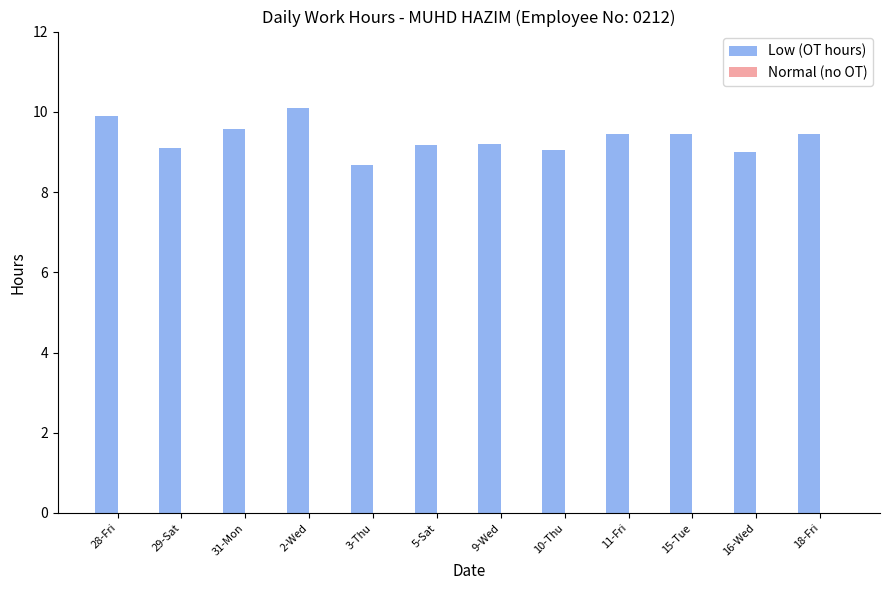

What is the label of the 3rd bar from the left?

31-Mon